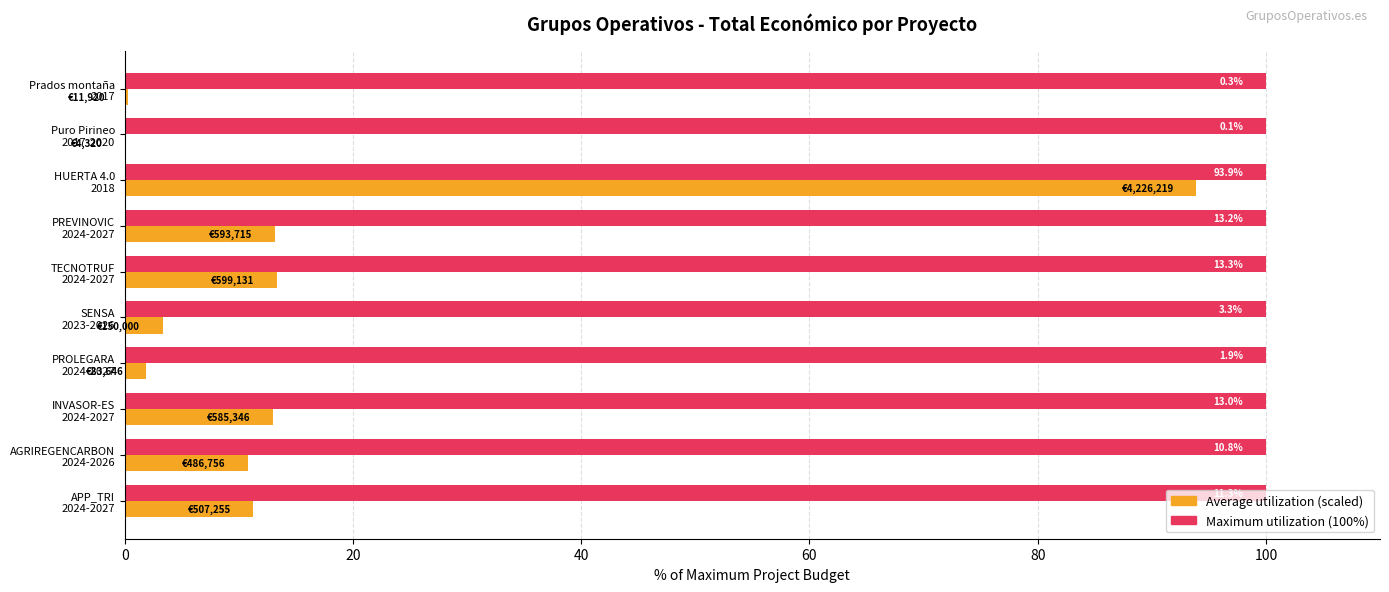

What is the maximum value shown in the chart?

100.0